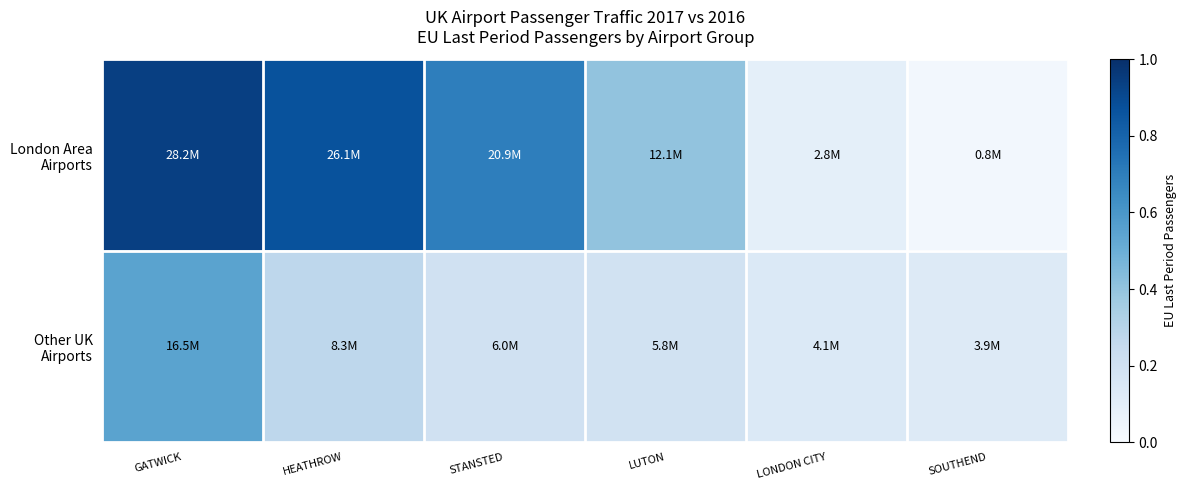

List the series in order of their overall mean, highest first.

London Area Airports, Other UK Airports